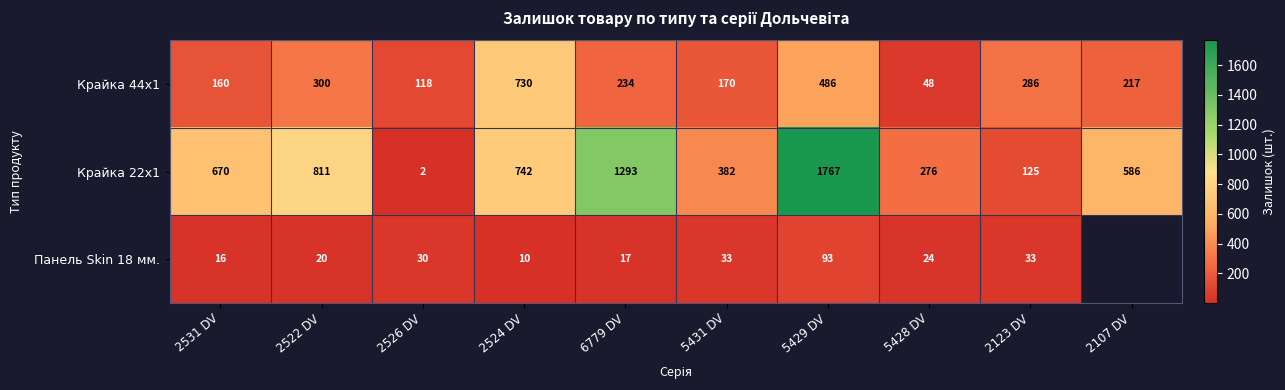

Is it true that Крайка 22x1 equals 1220 at 2522 DV?

False